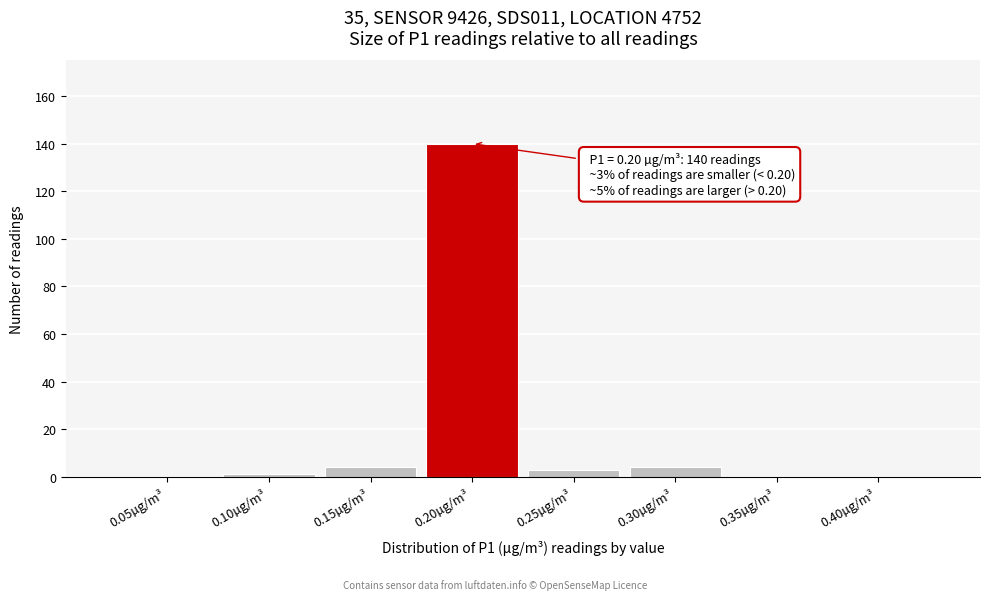

Reading left to right, transcribe all the data shown in this chart.

0.05µg/m³=0	0.10µg/m³=1	0.15µg/m³=4	0.20µg/m³=140	0.25µg/m³=3	0.30µg/m³=4	0.35µg/m³=0	0.40µg/m³=0